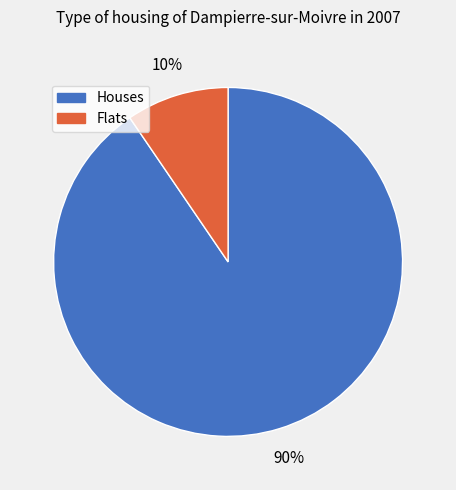

To the nearest percent, what is the average slice percentage?

50%